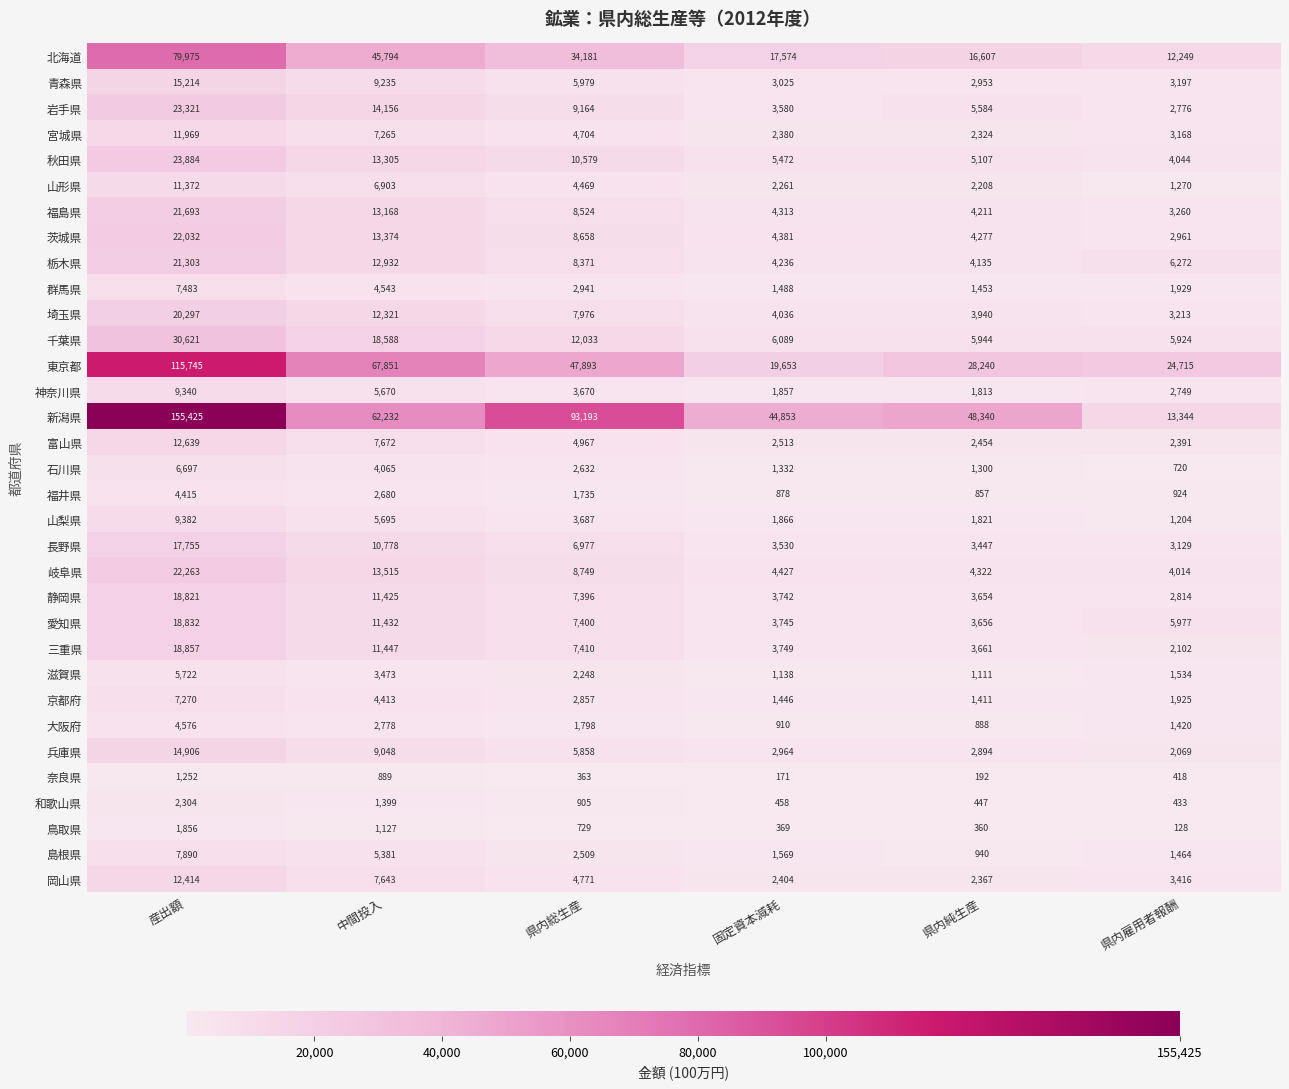

Which series has the largest total across all categories?

新潟県